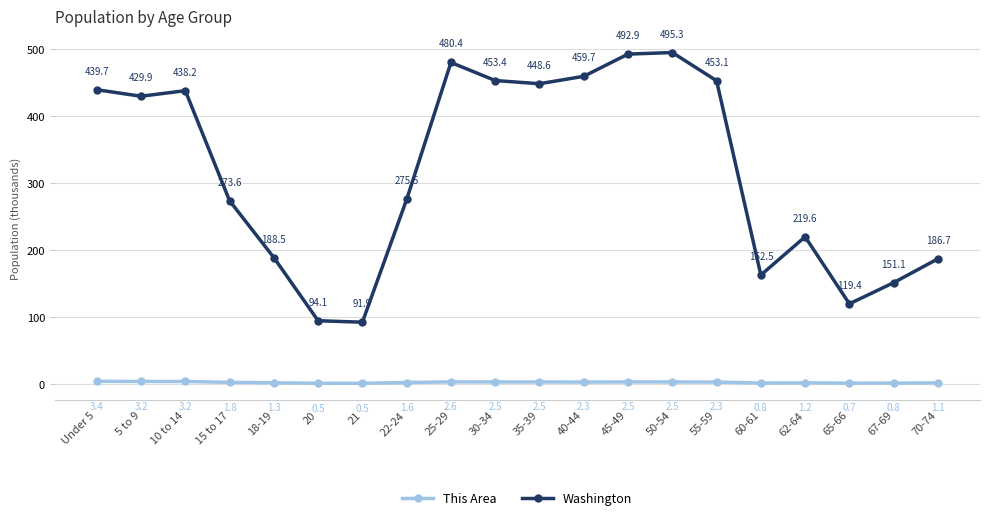

Is it true that This Area equals 1.1 at 70-74?

True